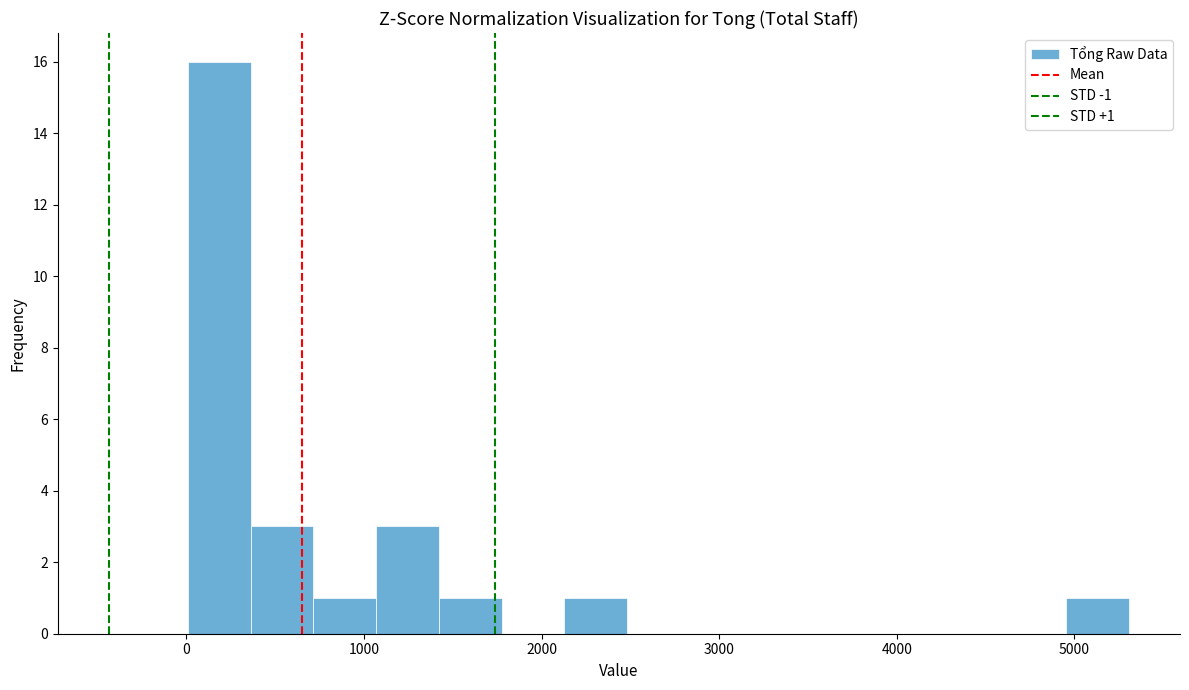

Read against the x-axis, roughly where is the centre of the tallest bar?

200